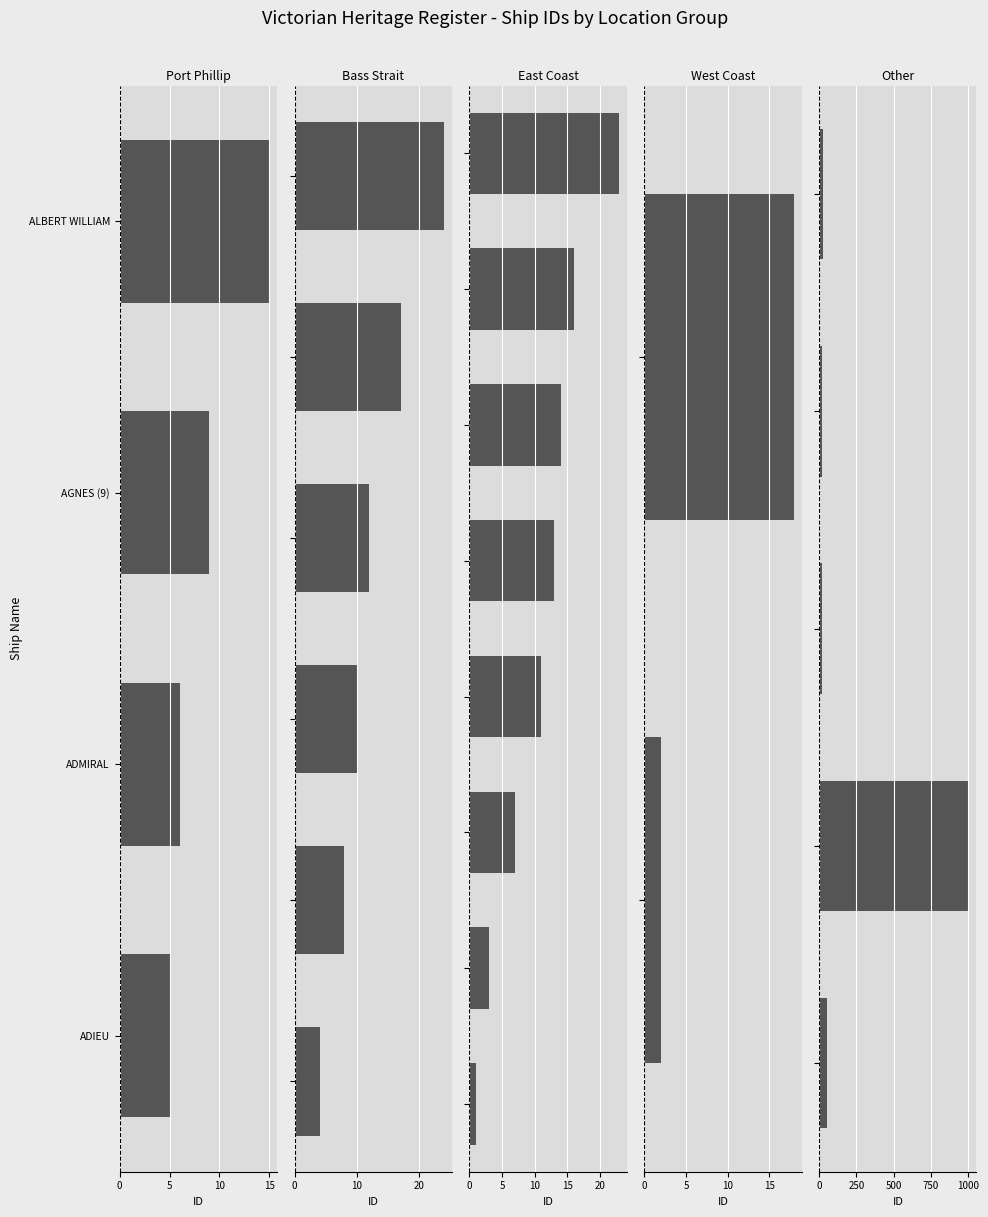

Reading left to right, what are all the values shown in this chart?

ANN=51	Unidentified=1009	ABSTAINER=1	ACHILLES=2	ADA BURGESS=3	ADELHEID=4	ADIEU=5	ADMIRAL=6	AGENORIA=7	AGNES (8)=8	AGNES (9)=9	AGNES AND HANNAH=10	ALBERT (11)=11	ALBERT (12)=12	ALBERT SAN=13	ALBERT VICTOR=14	ALBERT WILLIAM=15	ALCANDRE=16	ALERT=17	ALEXANDER=18	ALEXANDRA=19	ALFRED=20	ALPHA=22	AMAZON=23	AMICUS=24